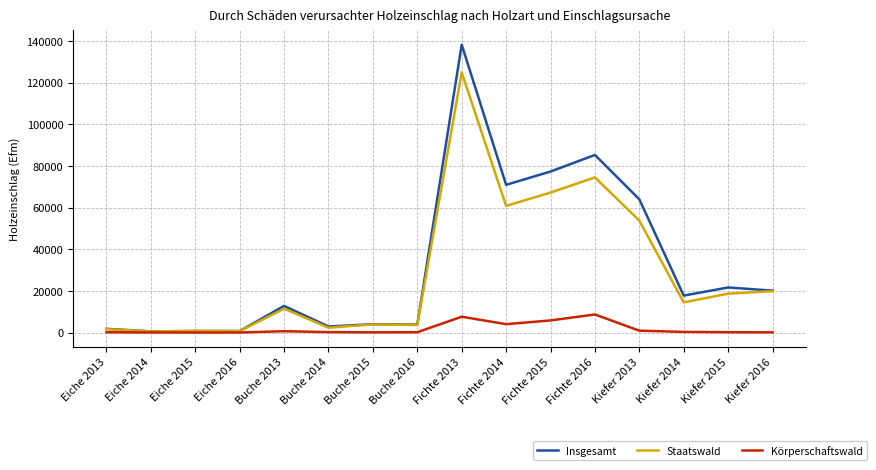

Which series has the largest range (max minus min)?

Insgesamt